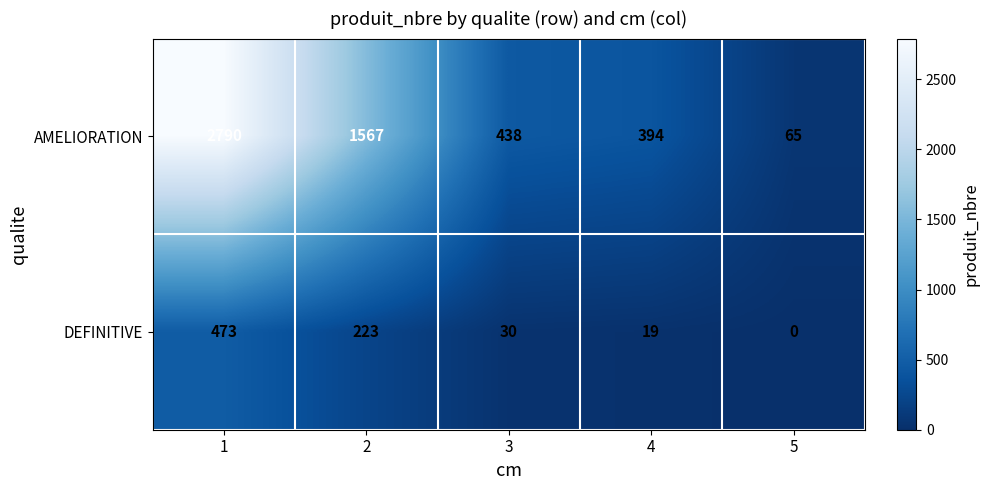

Read the DEFINITIVE value at 1, to the nearest 10.

470